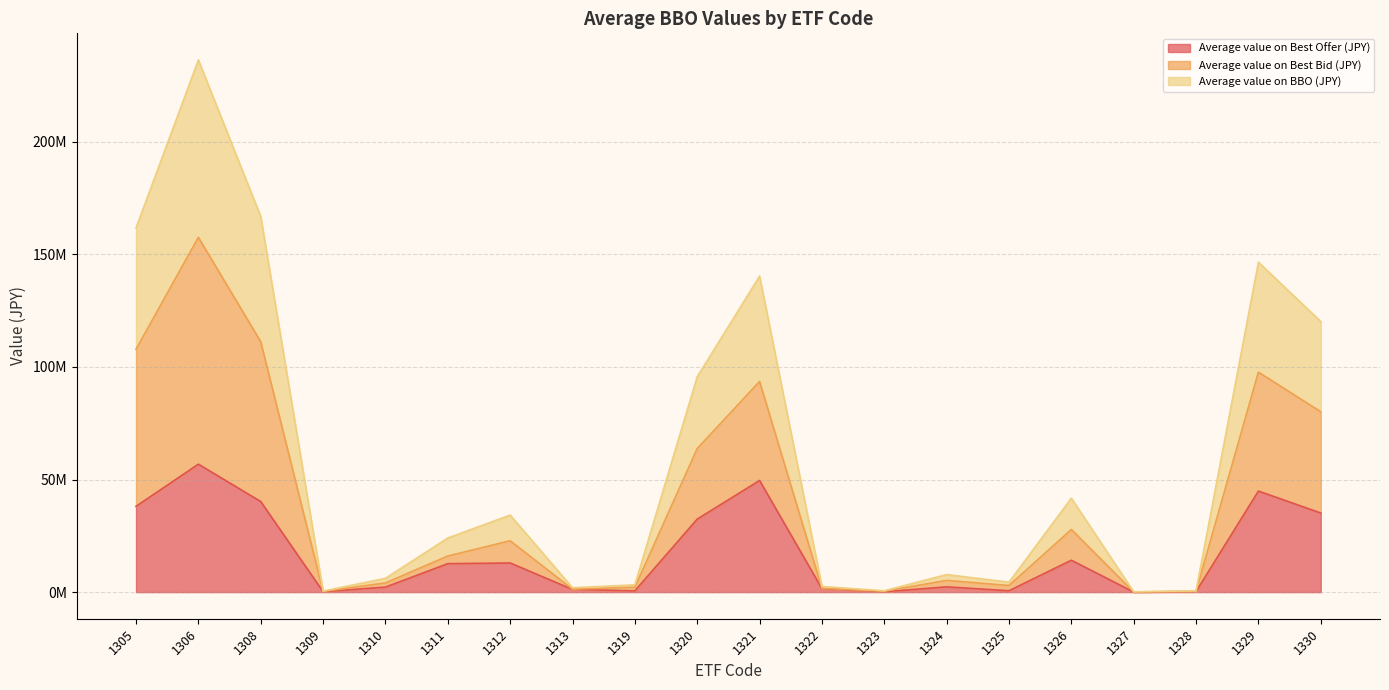

How many lines are shown in the chart?

3